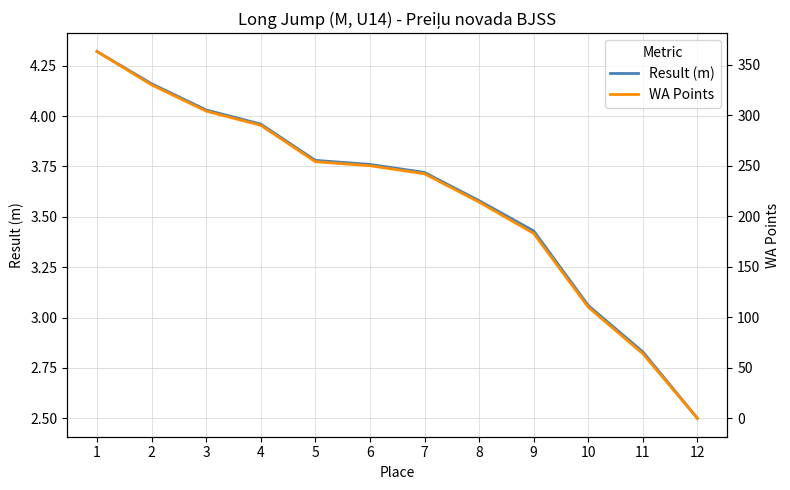

What is the average value of the WA Points series?

217.0